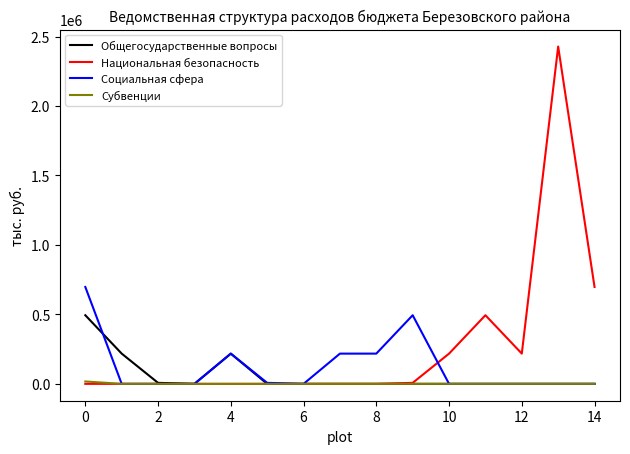

Which series has the largest total across all categories?

Национальная безопасность